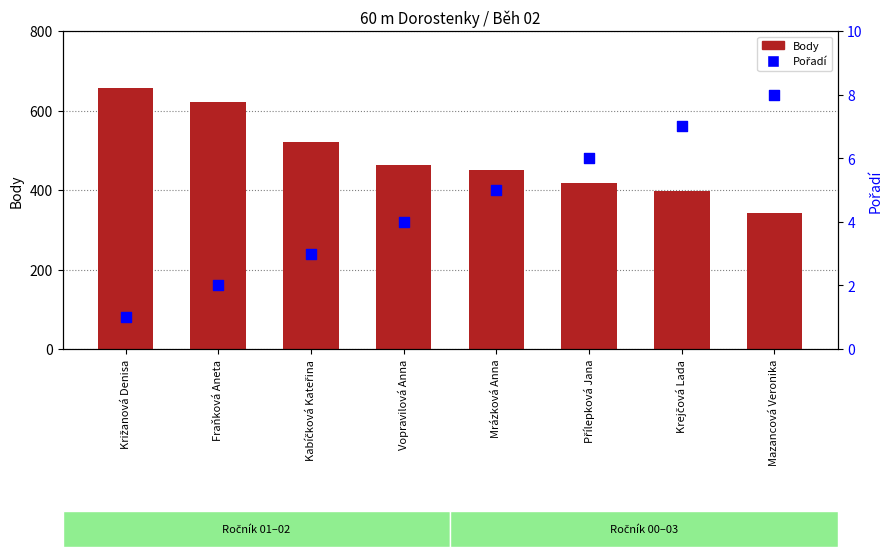

Is the value of Pořadí at Fraňková Aneta greater than the value of Body at Krejčová Lada?

No